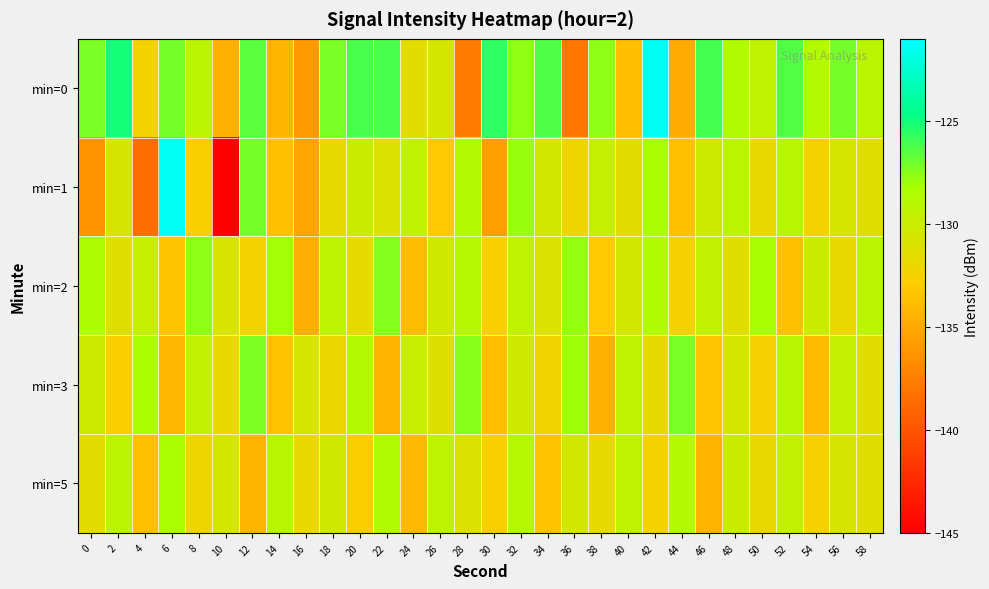

What is the total value across all series at 48?

-649.6